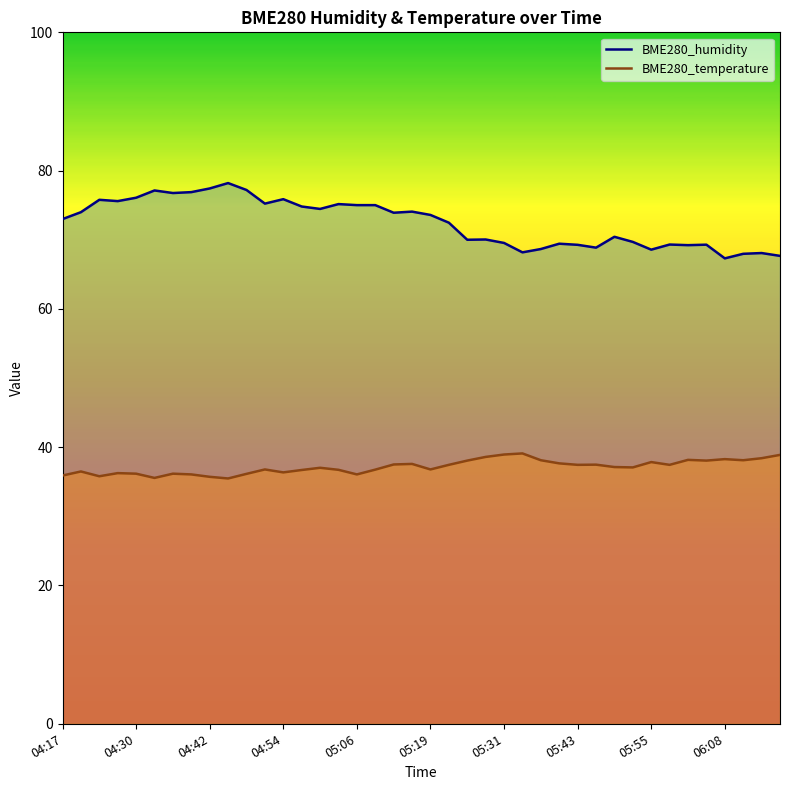

The BME280_humidity series shows 73.0 at 04:17. True or false?

True